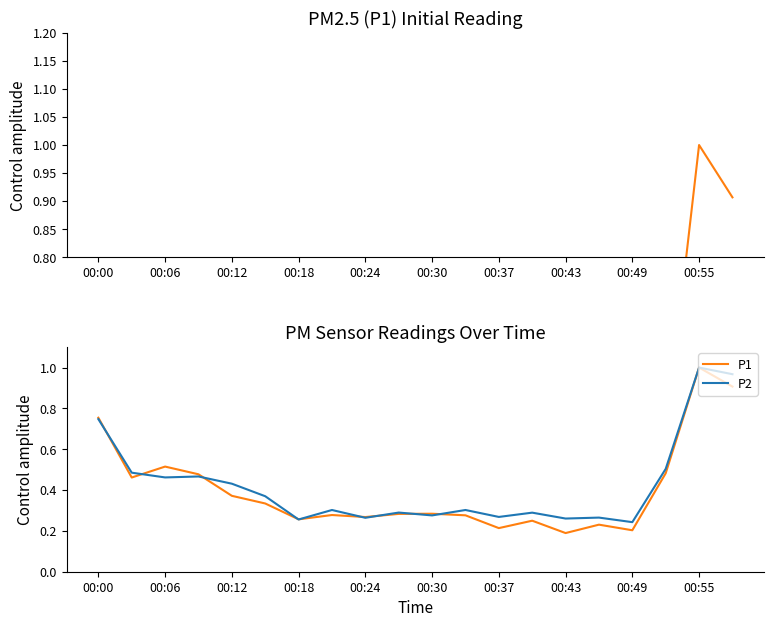

What are all the series names shown in the legend?

P1, P2